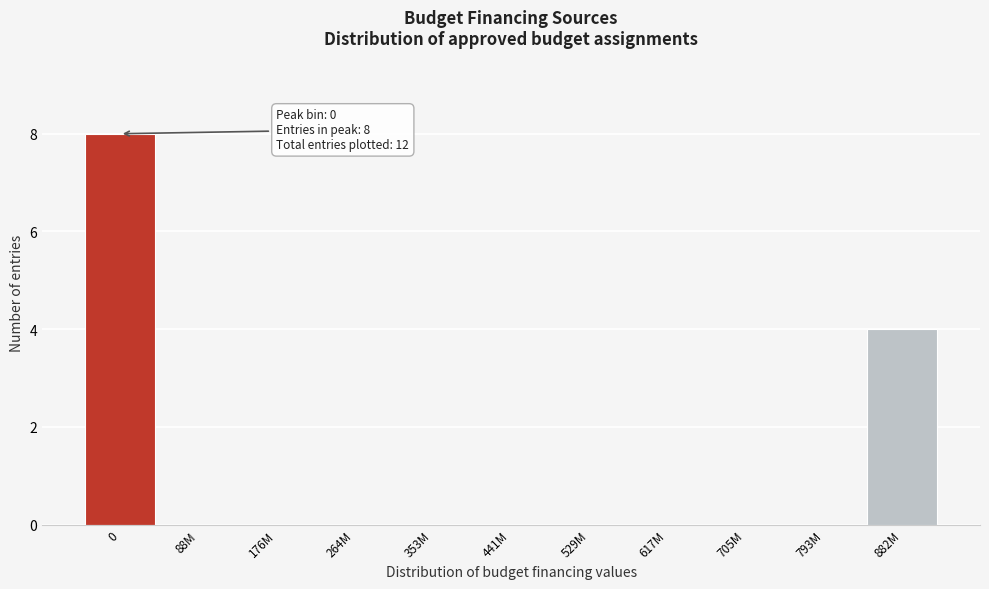

Reading left to right, extract all data points from this chart.

0=8	88M=0	176M=0	264M=0	353M=0	441M=0	529M=0	617M=0	705M=0	793M=0	882M=4